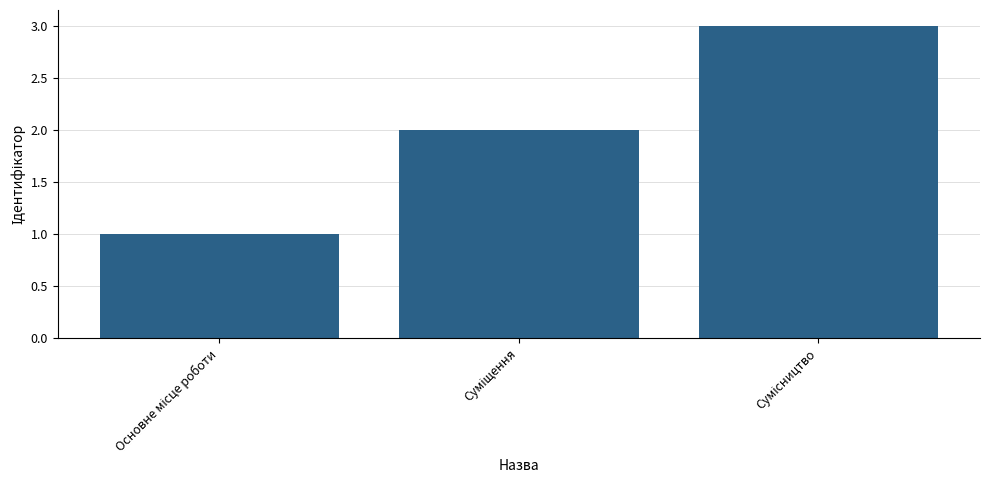

What is the greatest value displayed?

3